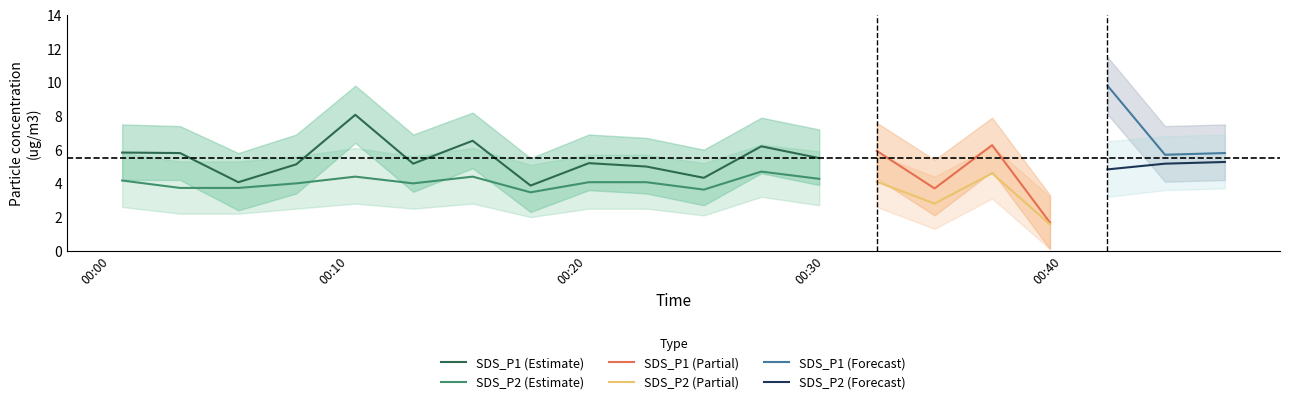

Reading left to right, extract all data points from this chart.

SDS_P1_center: 5.8	5.8	4.1	5.1	8.1	5.2	6.5	3.9	5.2	5.0	4.3	6.2	5.5	5.9	3.7	6.3	1.7	9.8	5.7	5.8
SDS_P1_upper: 7.5	7.4	5.8	6.9	9.8	6.9	8.2	5.5	6.9	6.7	6.0	7.9	7.2	7.6	5.4	7.9	3.3	11.5	7.4	7.5
SDS_P1_lower: 4.2	4.2	2.4	3.4	6.4	3.5	4.9	2.3	3.6	3.4	2.7	4.6	3.9	4.3	2.1	4.7	0.1	8.1	4.1	4.2
SDS_P2_center: 4.2	3.7	3.7	4.0	4.4	4.0	4.4	3.5	4.1	4.1	3.6	4.7	4.3	4.1	2.8	4.6	1.6	4.8	5.2	5.3
SDS_P2_upper: 5.8	5.3	5.3	5.6	6.1	5.6	6.1	5.1	5.7	5.7	5.2	6.3	5.9	5.7	4.4	6.2	3.2	6.5	6.8	6.9
SDS_P2_lower: 2.6	2.2	2.2	2.5	2.8	2.5	2.8	2.0	2.5	2.5	2.1	3.2	2.7	2.6	1.3	3.1	0.1	3.2	3.6	3.7